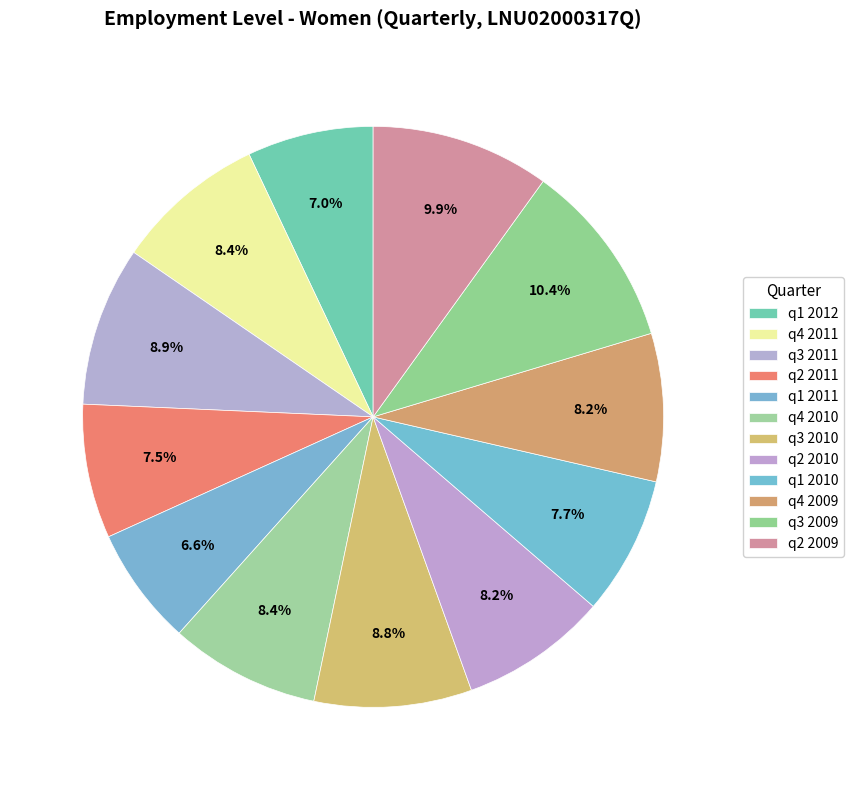

Is it true that q4 2009 is 1% of the pie?

False